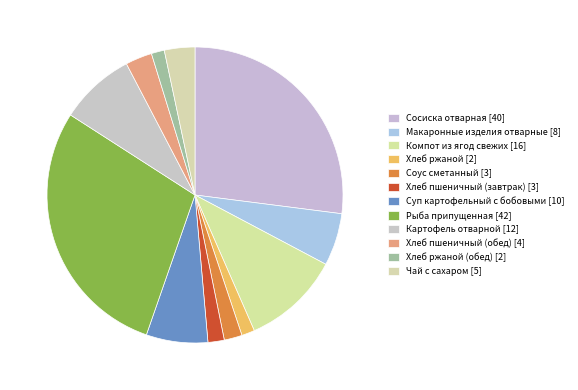

How many slices are in this pie chart?

12